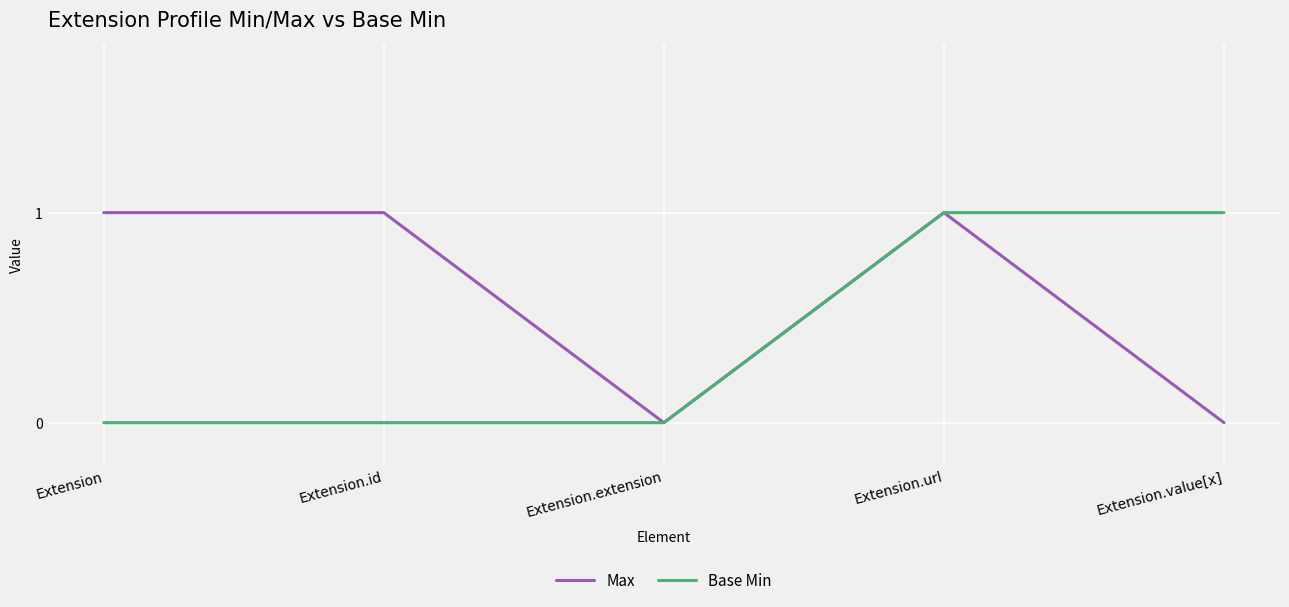

Is the value of Base Min at Extension.url greater than the value of Max at Extension.extension?

Yes